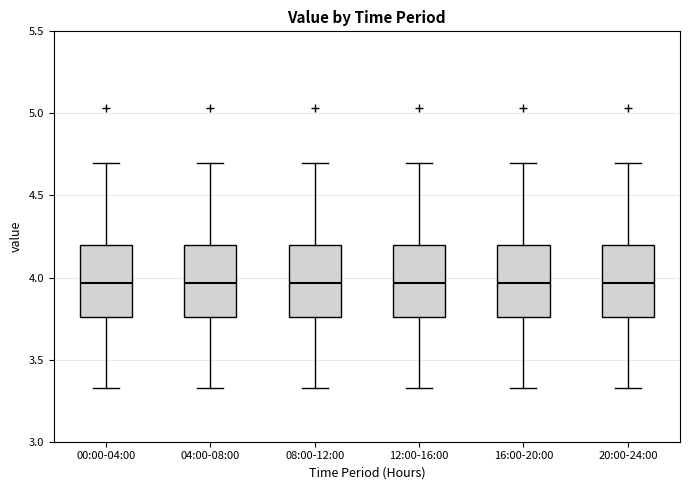

Reading left to right, read every box against the y-axis: the position of its median line, the range the box covers, and the ends of its whiskers. The values are not printed on the chart, so give them approximately, as read against the axis.

00:00-04:00: median 3.95, box 3.75 to 4.20, whiskers 3.35 to 4.70
04:00-08:00: median 3.95, box 3.75 to 4.20, whiskers 3.35 to 4.70
08:00-12:00: median 3.95, box 3.75 to 4.20, whiskers 3.35 to 4.70
12:00-16:00: median 3.95, box 3.75 to 4.20, whiskers 3.35 to 4.70
16:00-20:00: median 3.95, box 3.75 to 4.20, whiskers 3.35 to 4.70
20:00-24:00: median 3.95, box 3.75 to 4.20, whiskers 3.35 to 4.70